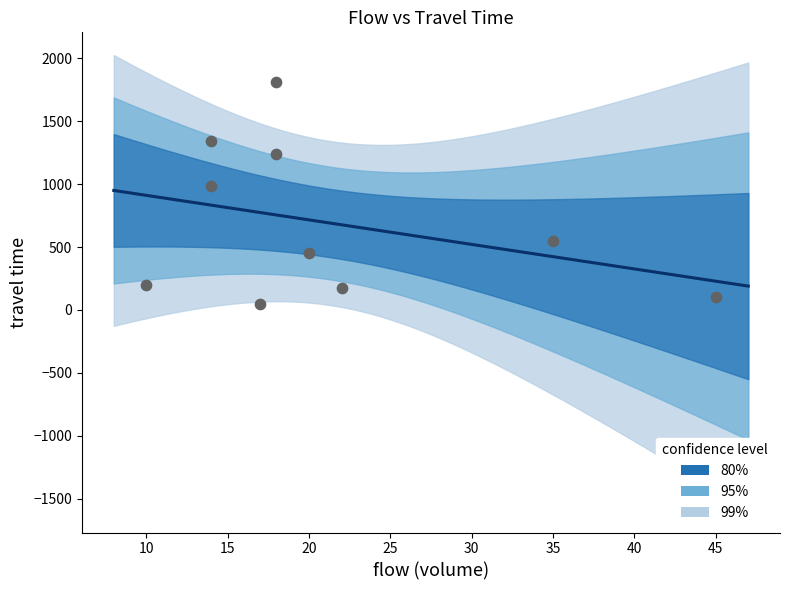

What Y value in the scatter plot is closest to 929?

987